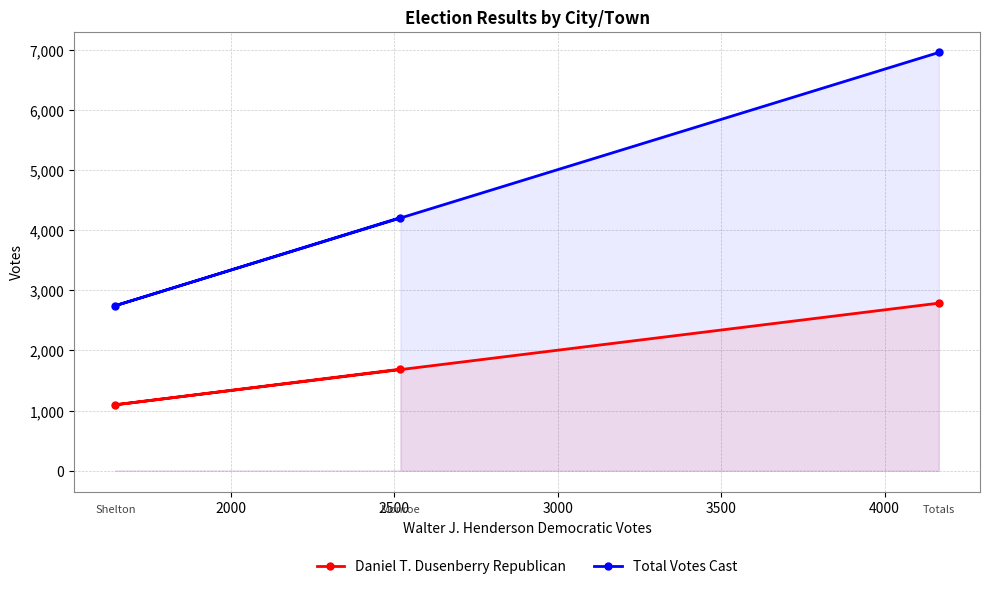

What is the value of the Daniel T. Dusenberry Republican point at the 3rd from the left?

2786